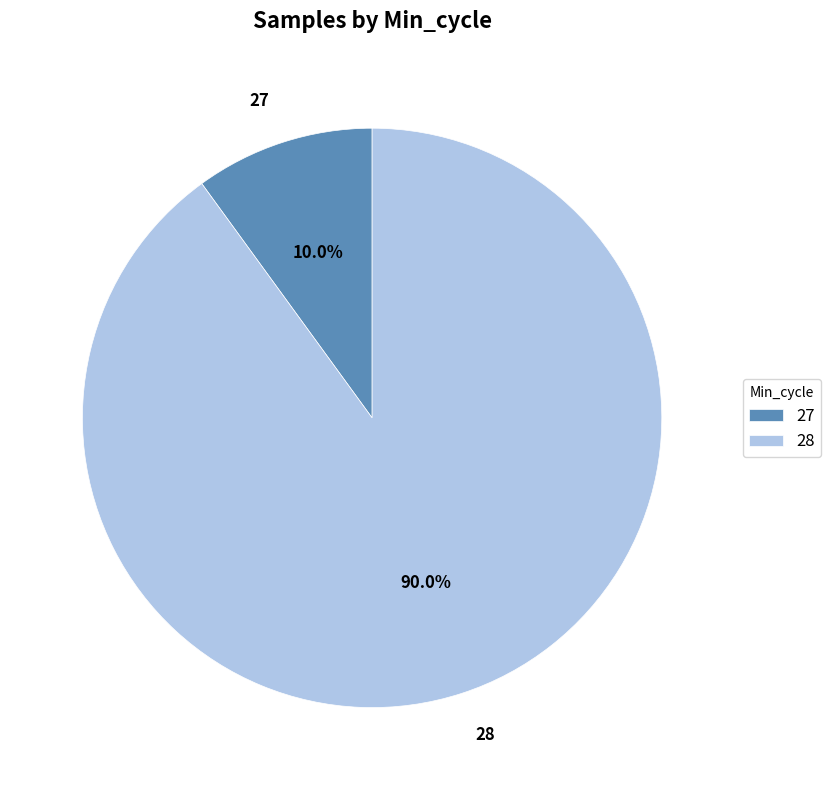

How many segments does this pie chart have?

2